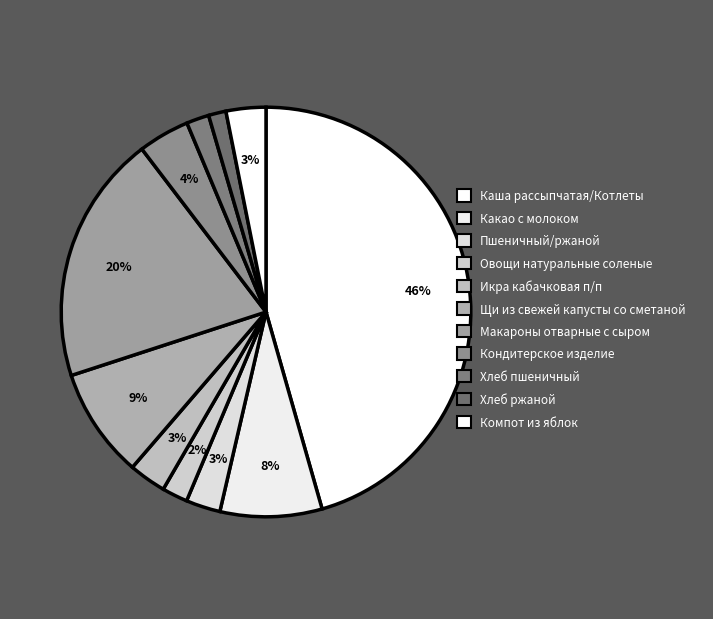

What is the total percentage of Овощи натуральные соленые and Икра кабачковая п/п?

5.0%